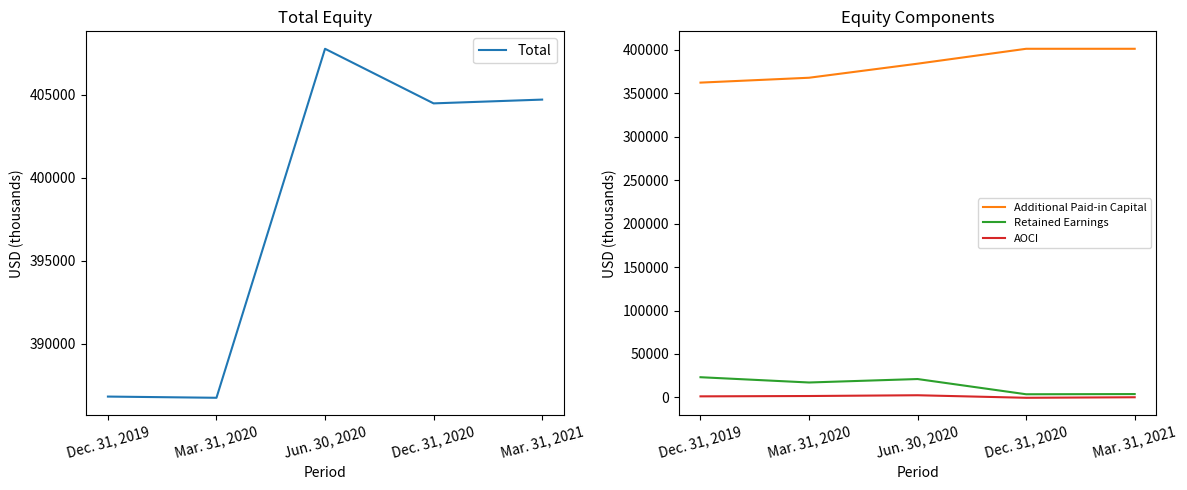

The value of AOCI at Mar. 31, 2020 is 2653. True or false?

False